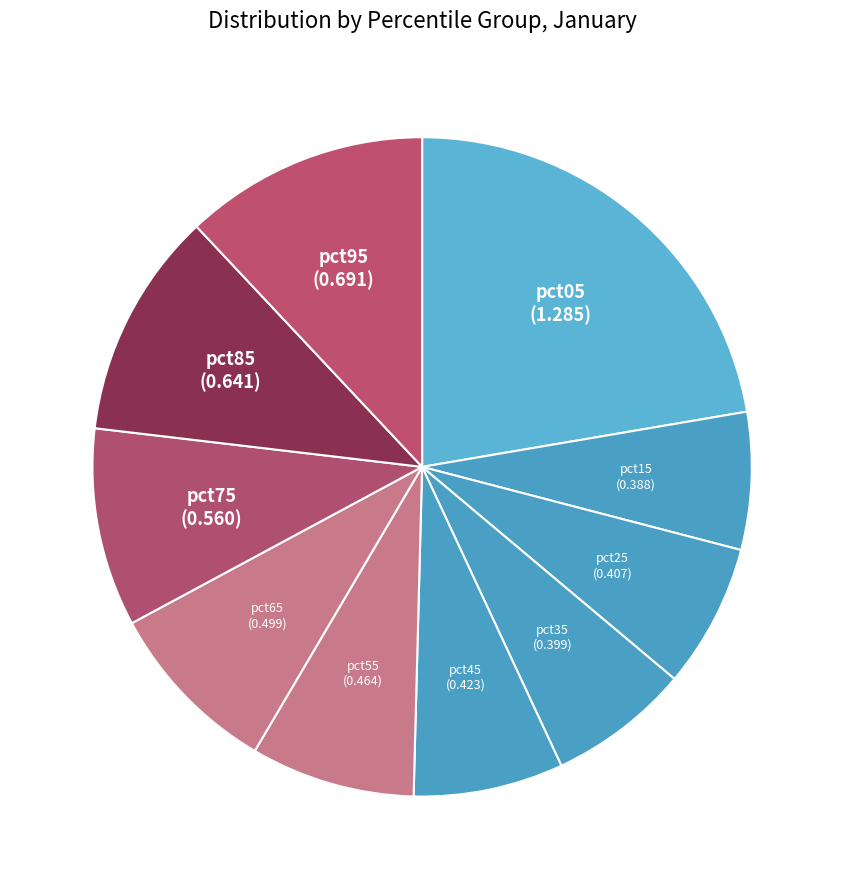

Is there a majority slice in this chart?

No